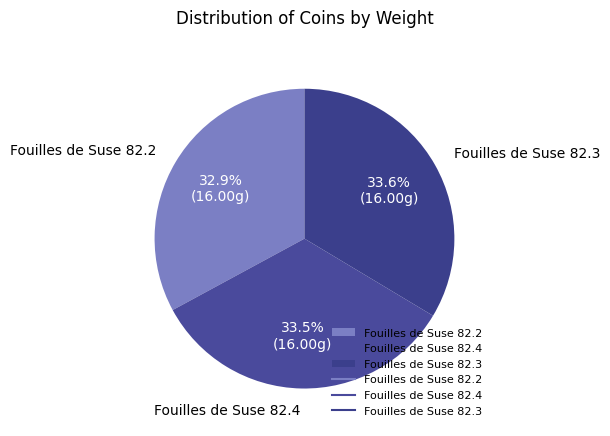

To the nearest percent, what is the average slice percentage?

33%